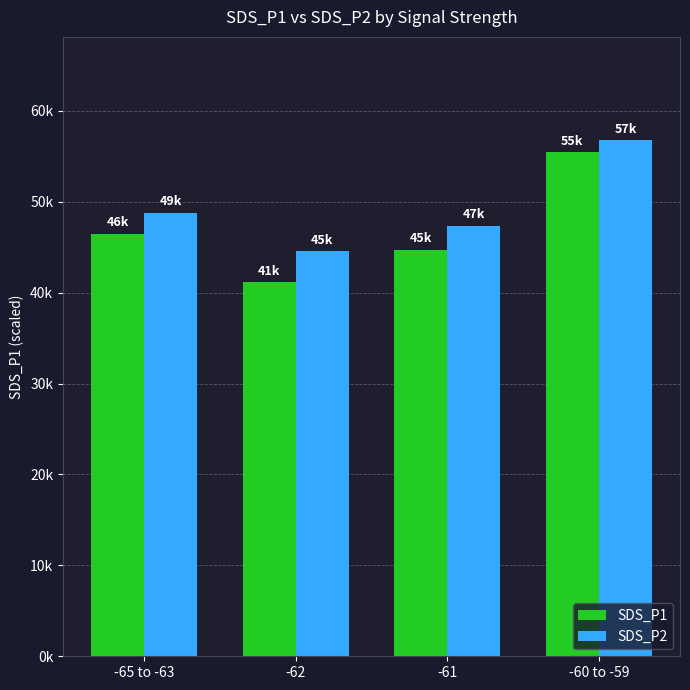

Are the bars grouped side by side (vs. stacked)?

Yes